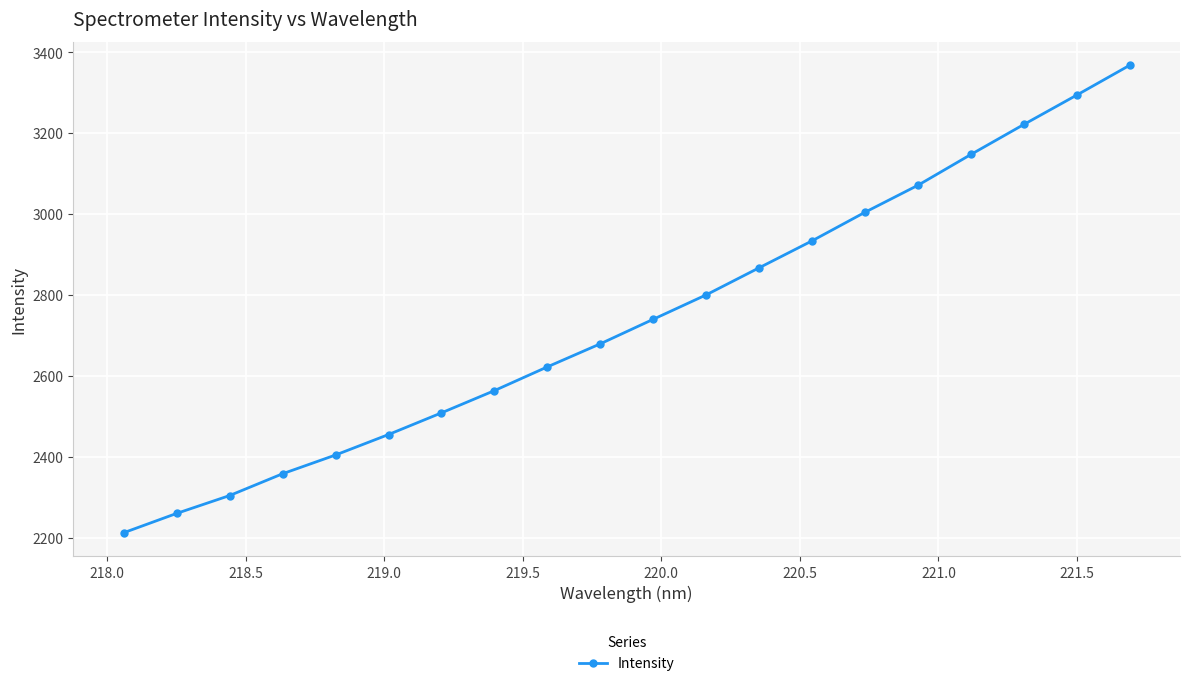

True or false: the data has more than 1 interior local peaks.

False